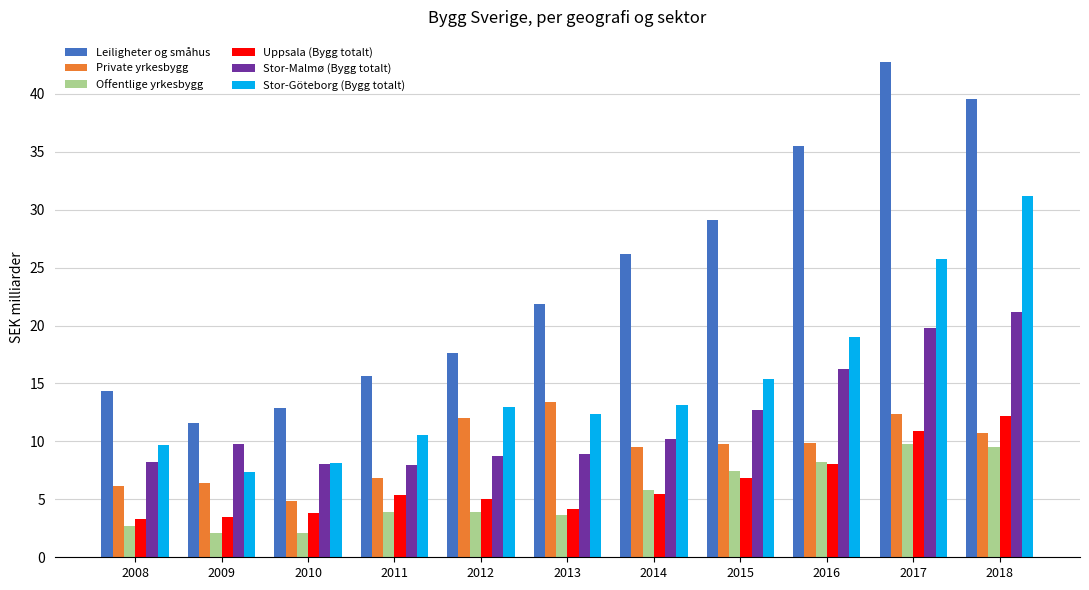

What is the difference between the maximum and minimum values in the Uppsala (Bygg totalt) series?

8.9